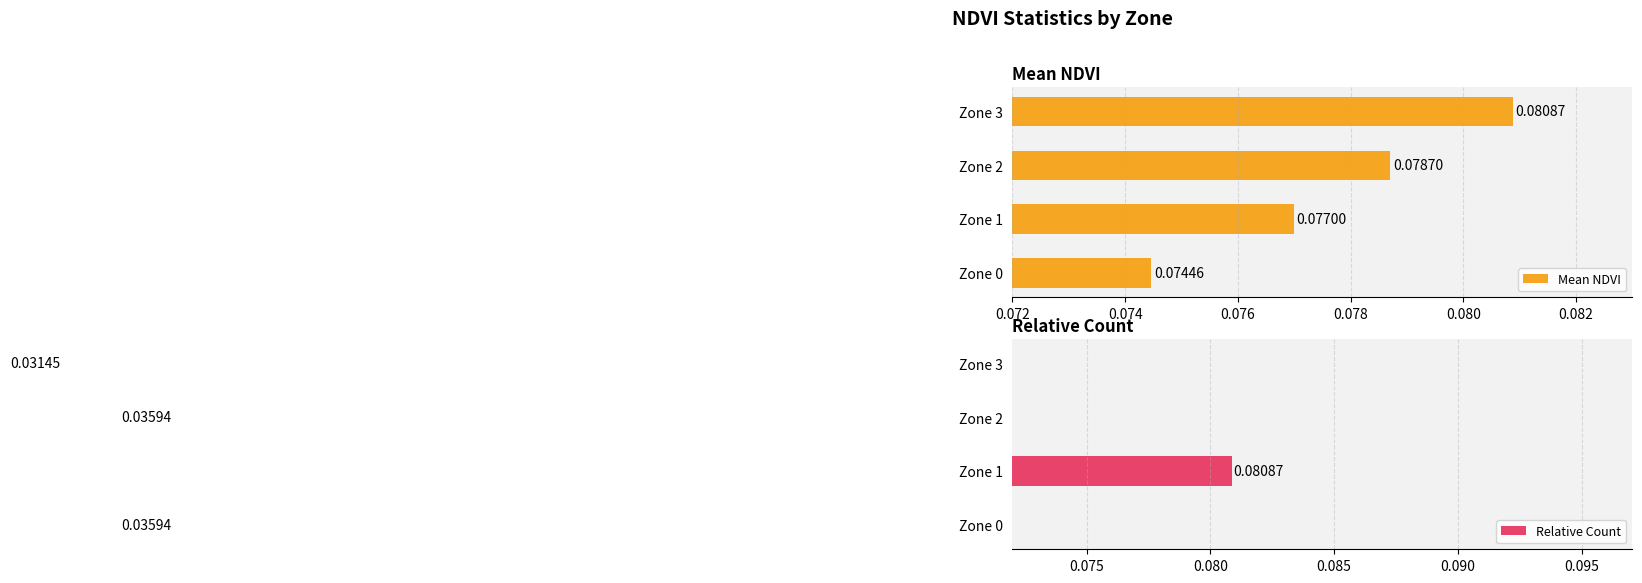

What is the value of the Relative Count bar at the 2nd from the left?

0.1